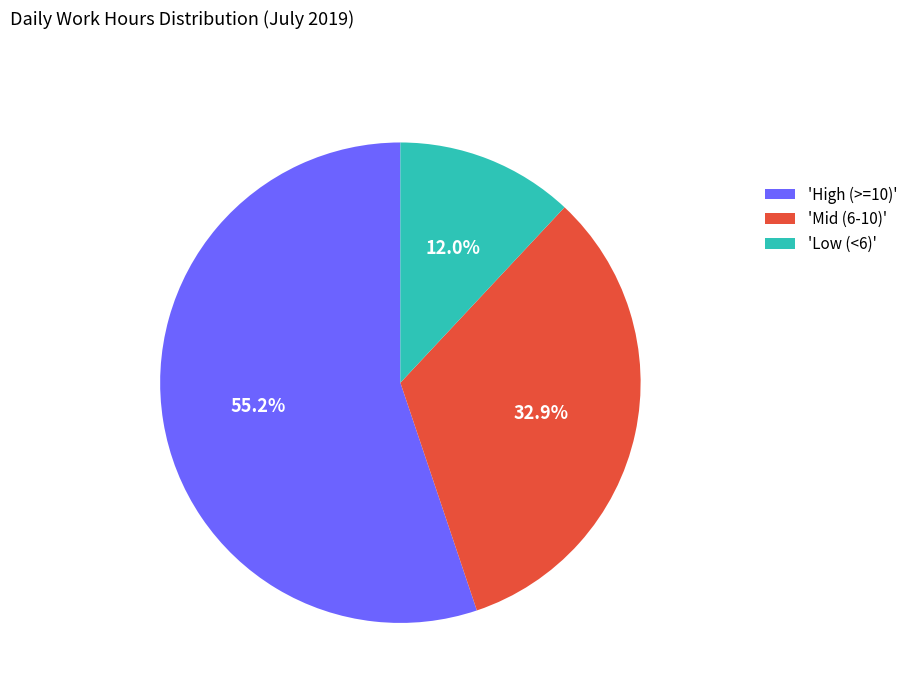

Rank the categories by value from lowest to highest.

'Low (<6)', 'Mid (6-10)', 'High (>=10)'